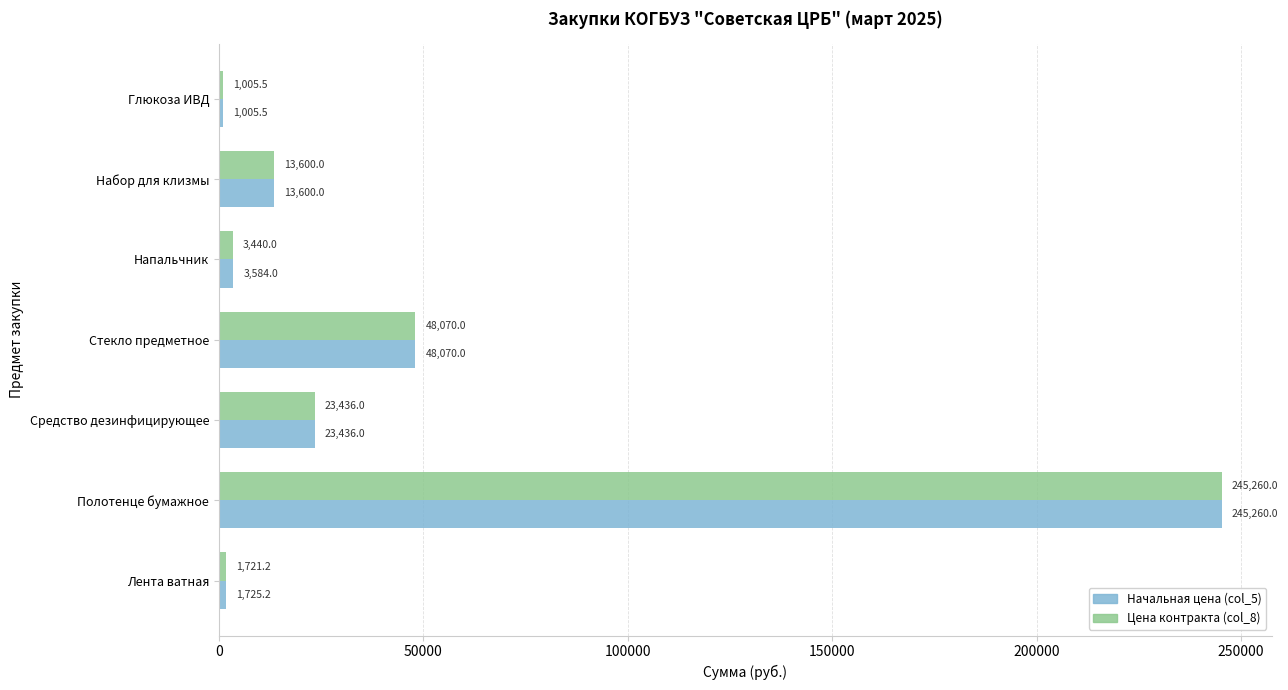

True or false: Цена контракта (col_8) has a value of 1721.2 at Лента ватная.

True